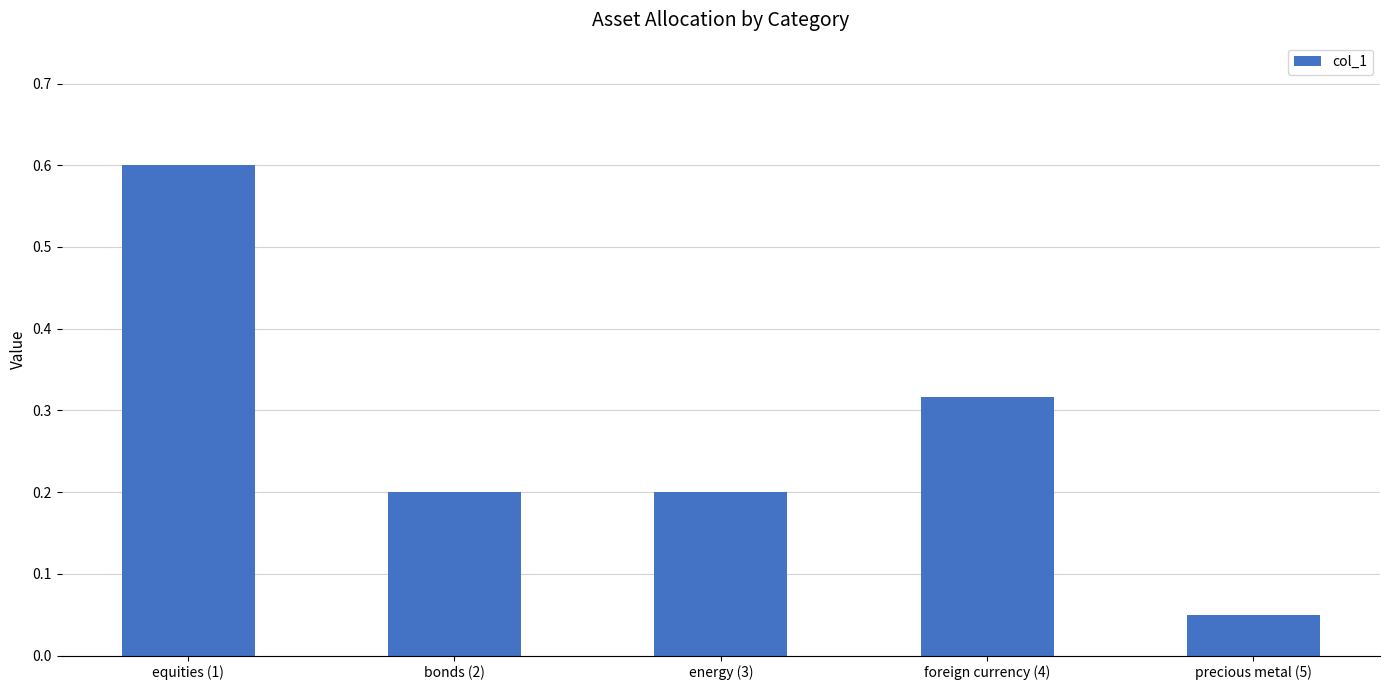

Where is the data nearest to the value 0?

precious metal (5)